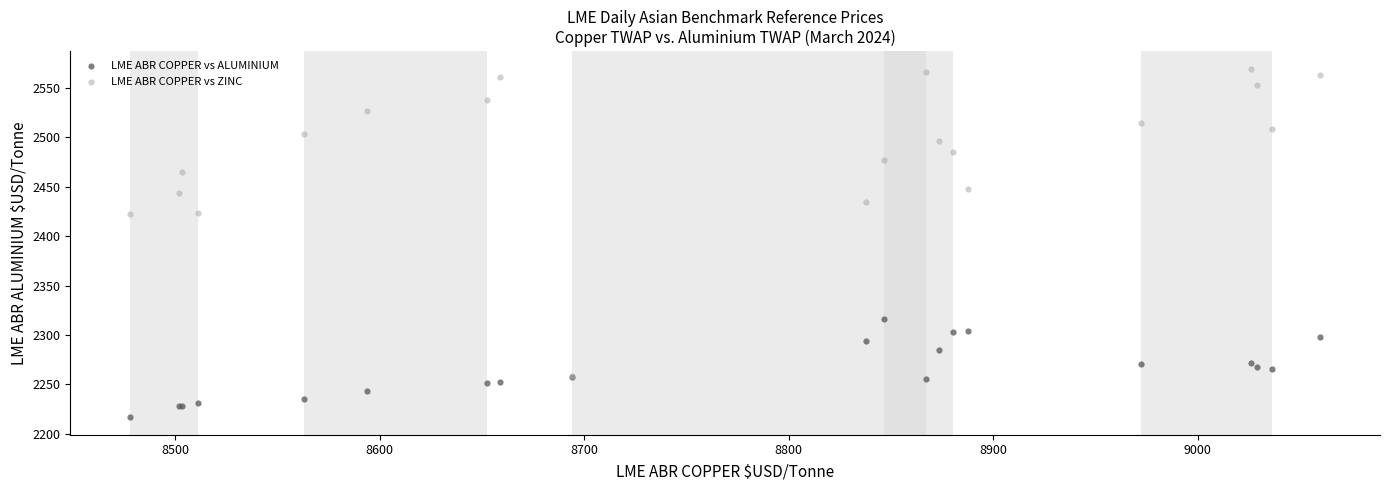

Which series reaches the maximum Y coordinate?

LME ABR COPPER vs ZINC